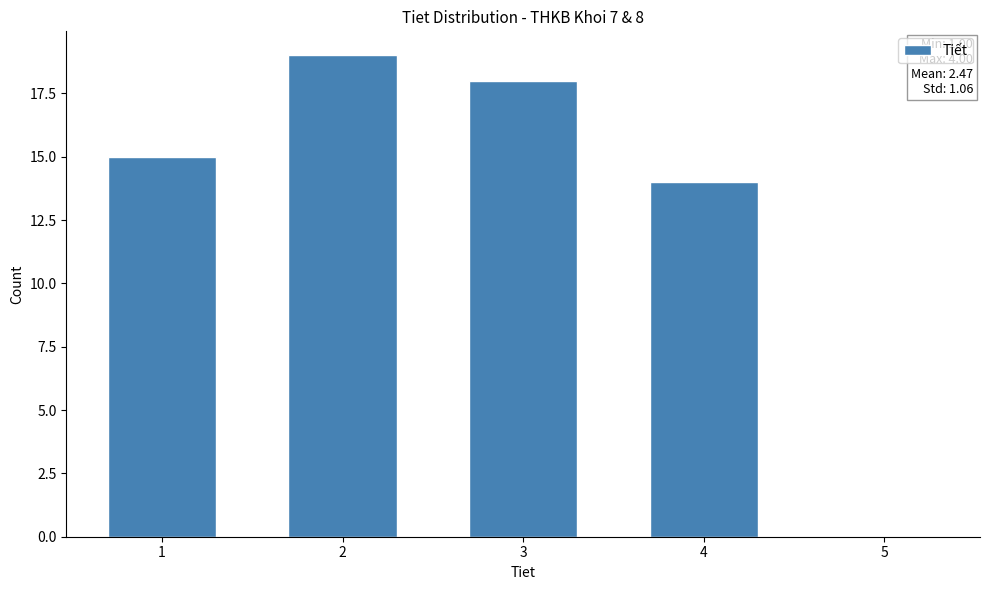

Reading left to right, list all the values displayed in this chart.

1=15	2=19	3=18	4=14	5=0